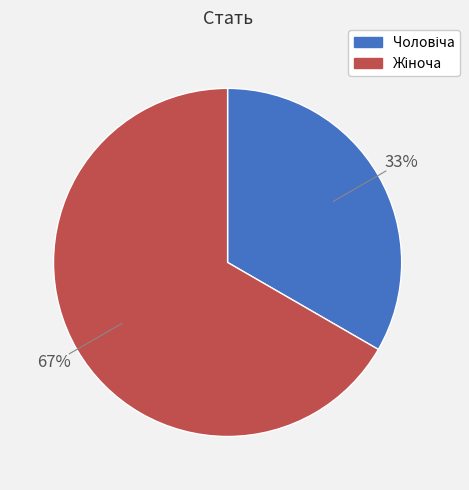

Is there a majority slice in this chart?

Yes